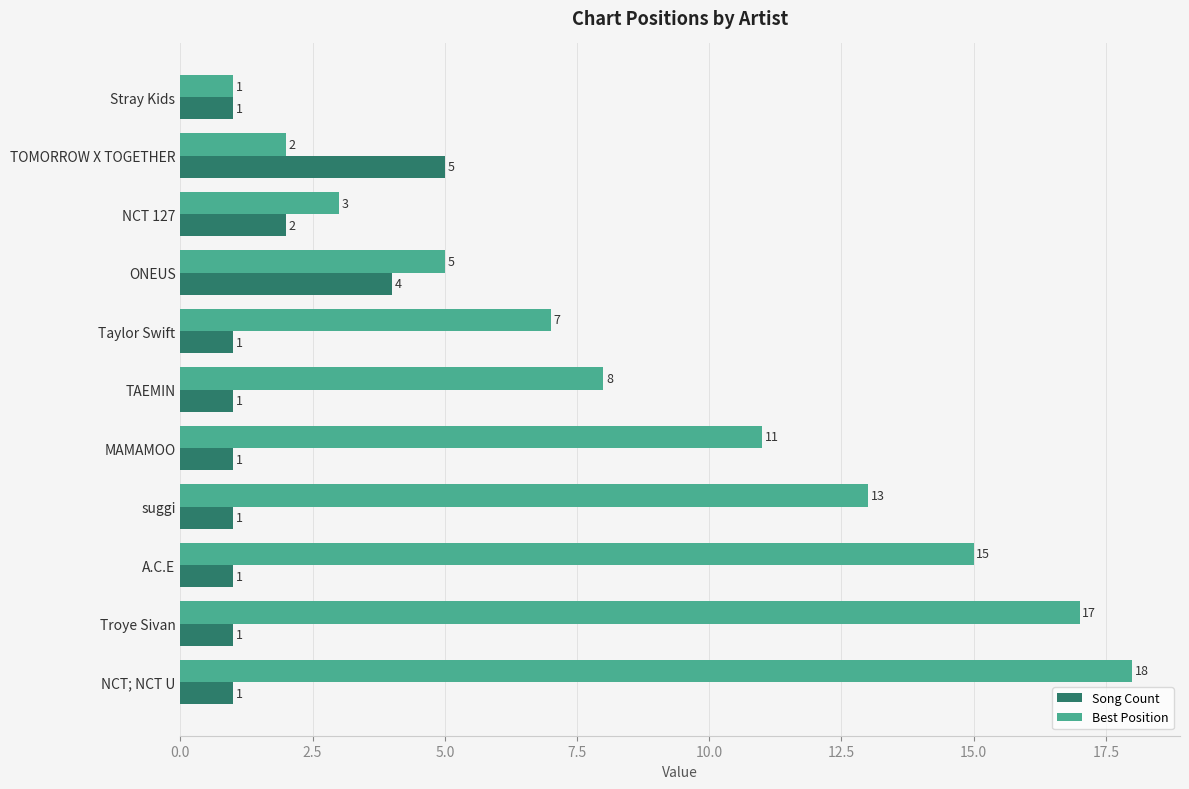

Which series has the widest spread of values?

Best Position